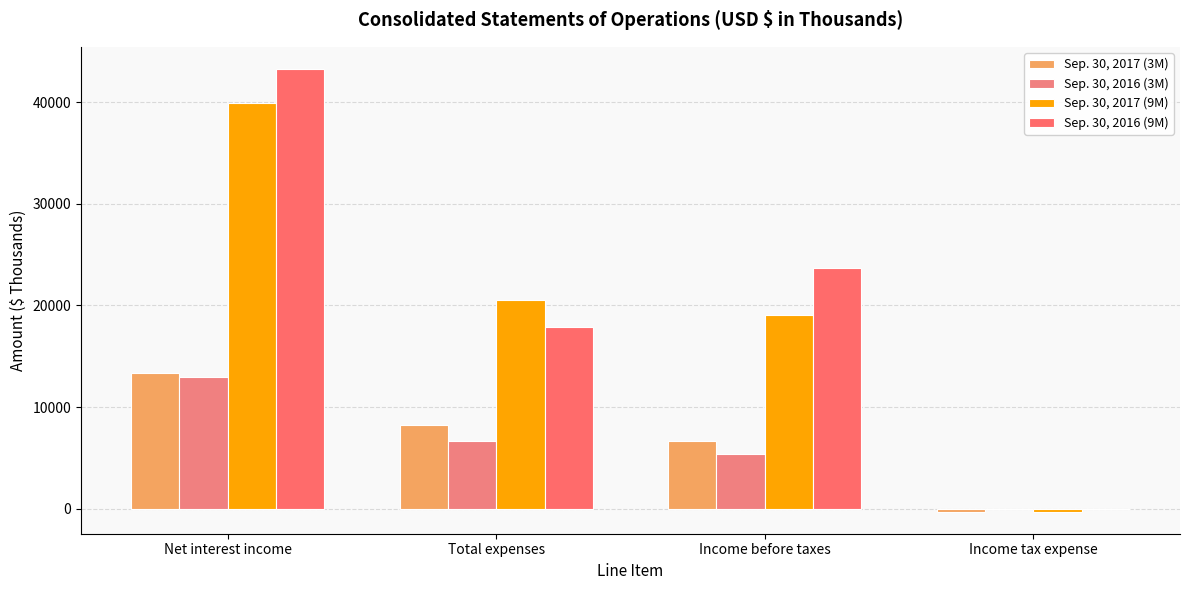

At which category is the sum across all series the highest?

Net interest income